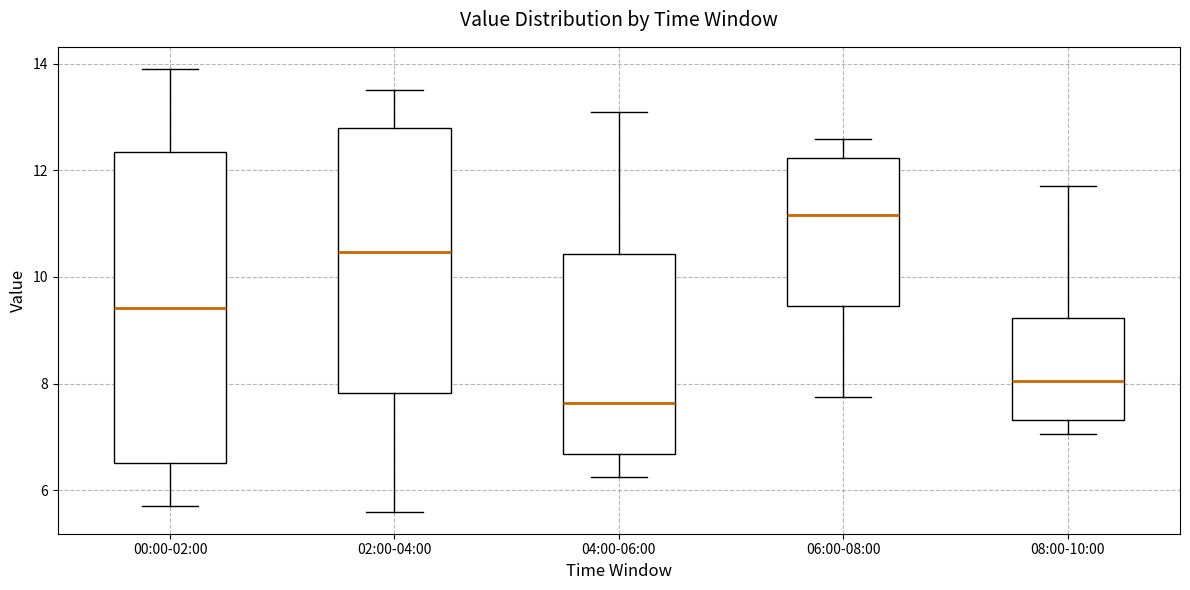

Reading left to right, transcribe this box plot: for each box, give where its median line is, the range the box spans, and where its two whiskers end, as read against the y-axis. The values are not printed on the chart, so give them approximately, as read against the axis.

00:00-02:00: median 9.4, box 6.6 to 12.4, whiskers 5.8 to 14.0
02:00-04:00: median 10.4, box 7.8 to 12.8, whiskers 5.6 to 13.6
04:00-06:00: median 7.6, box 6.6 to 10.4, whiskers 6.2 to 13.2
06:00-08:00: median 11.2, box 9.4 to 12.2, whiskers 7.8 to 12.6
08:00-10:00: median 8.0, box 7.4 to 9.2, whiskers 7.0 to 11.8